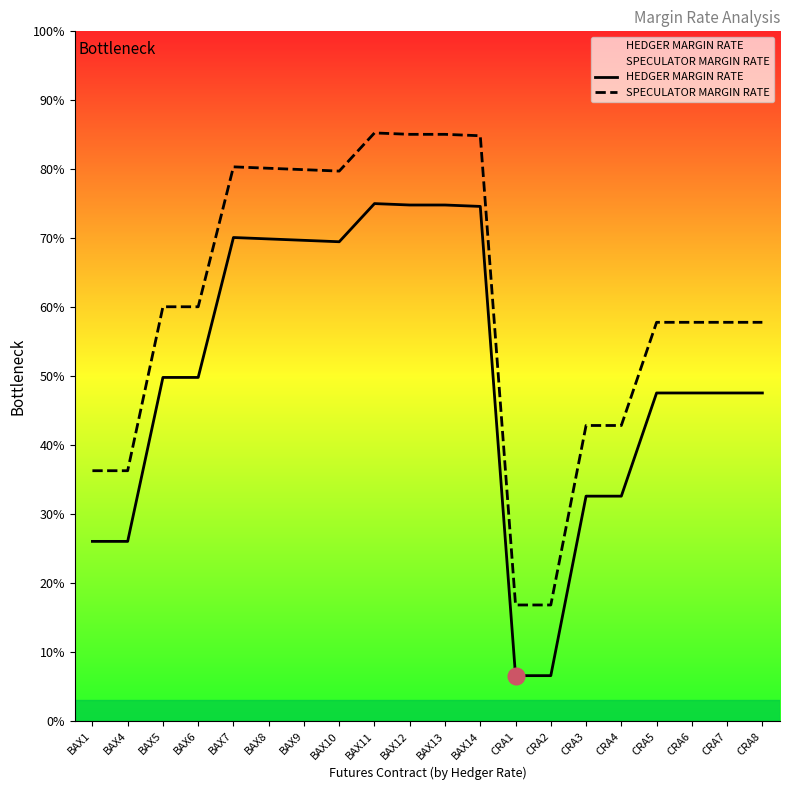

True or false: HEDGER MARGIN RATE and SPECULATOR MARGIN RATE intersect in this chart.

False